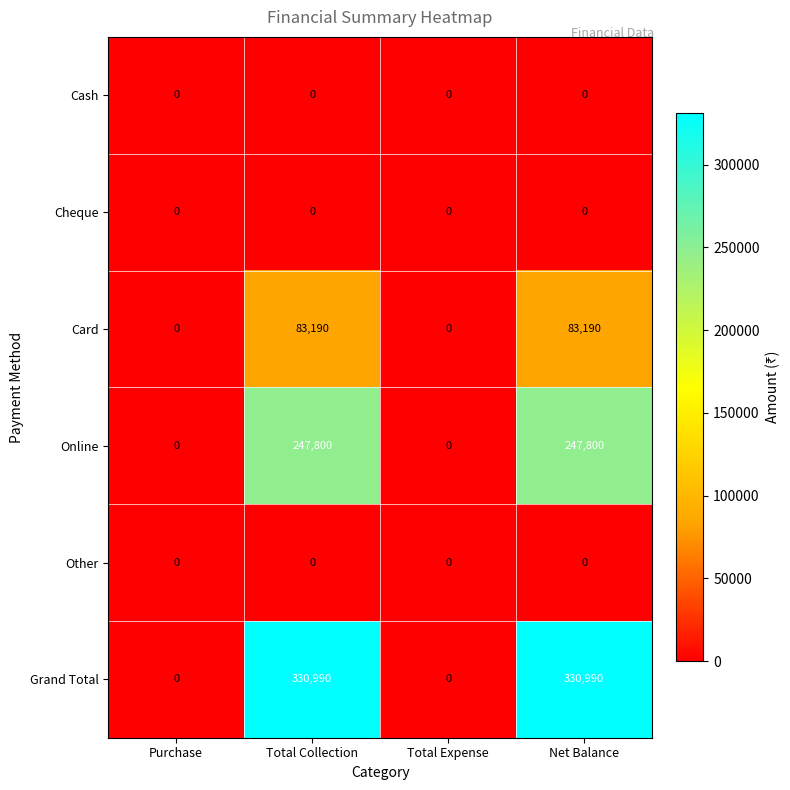

What is the difference between the second highest and minimum values in the Online series?

247800